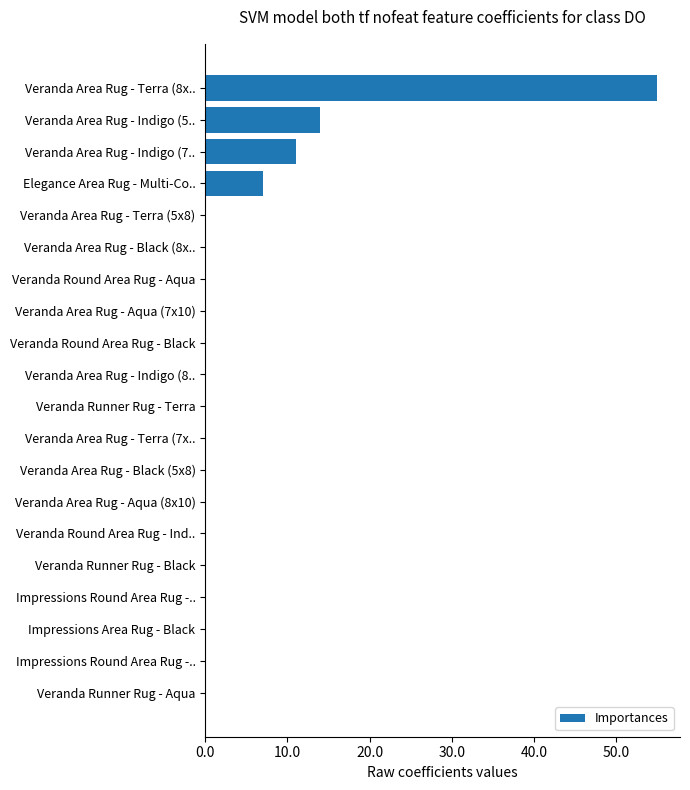

What is the average value?

4